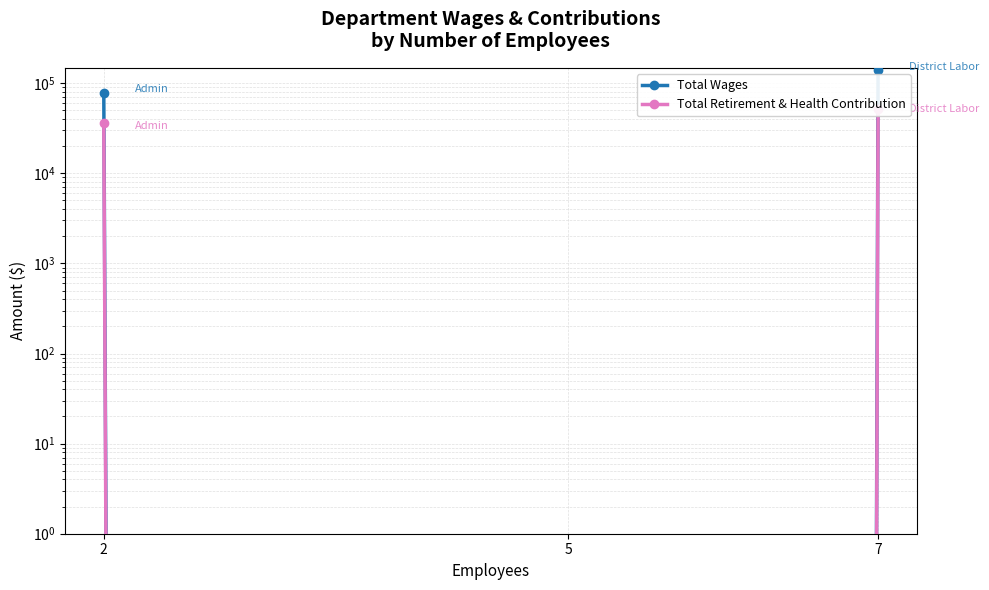

At which label is Total Wages closest to 69235?

2